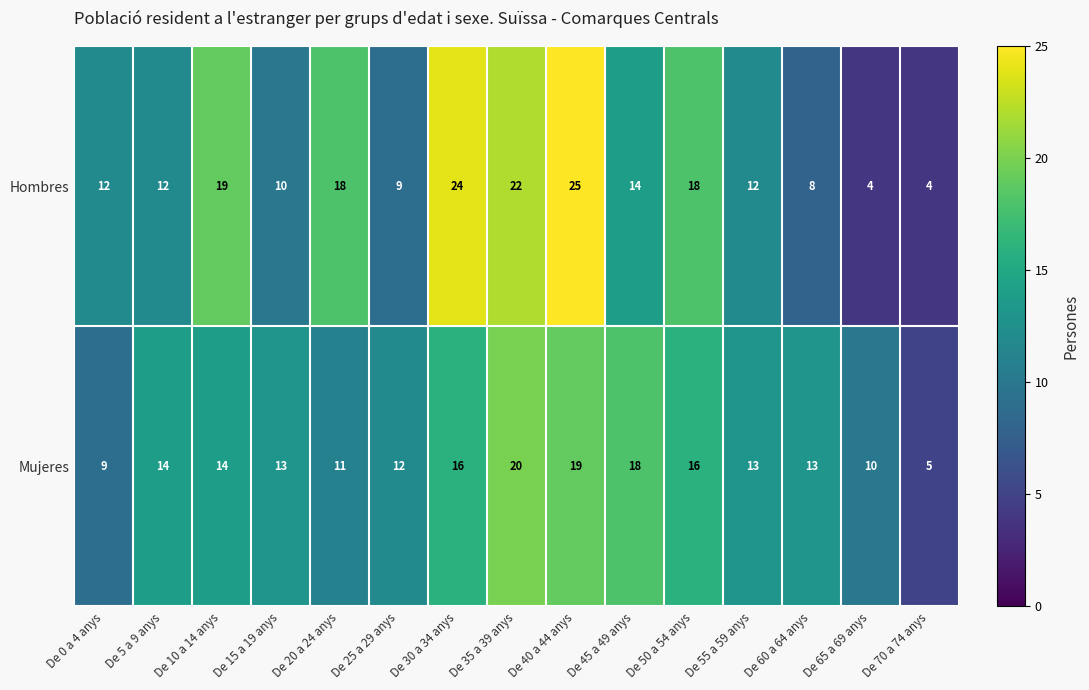

What is the difference between the maximum and second lowest values in the Mujeres series?

11